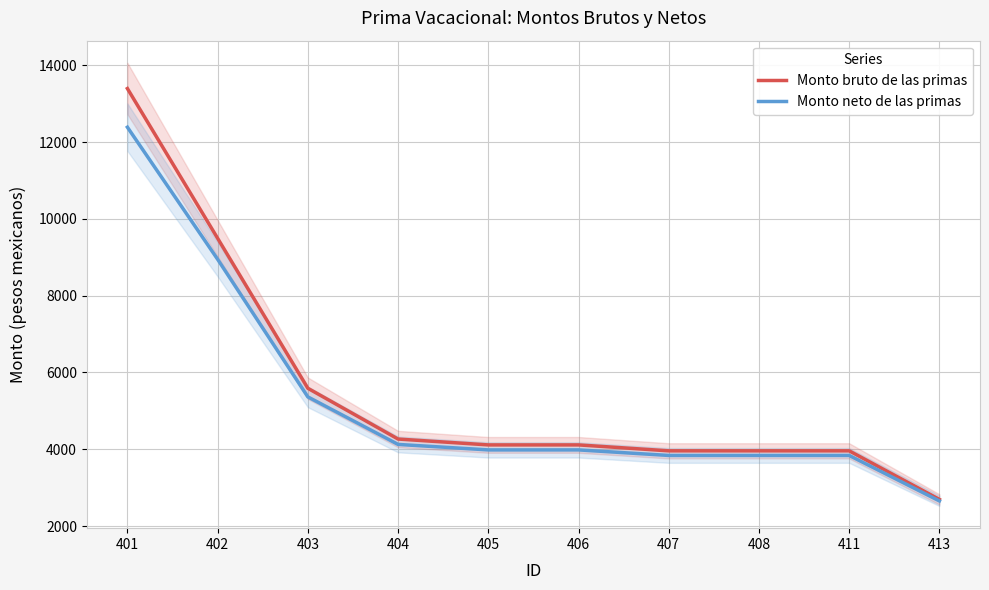

True or false: Monto neto de las primas and Monto bruto de las primas intersect in this chart.

False